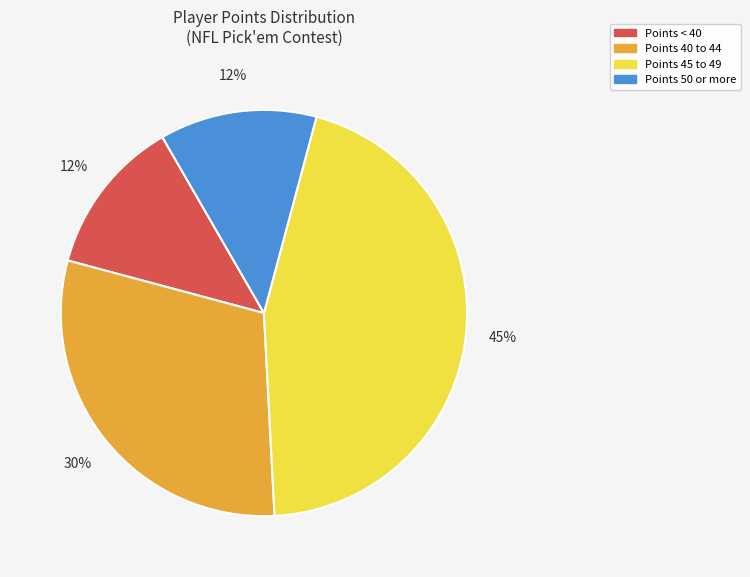

Approximately how many times larger is the value at Points 50 or more compared to Points 45 to 49?

0.3